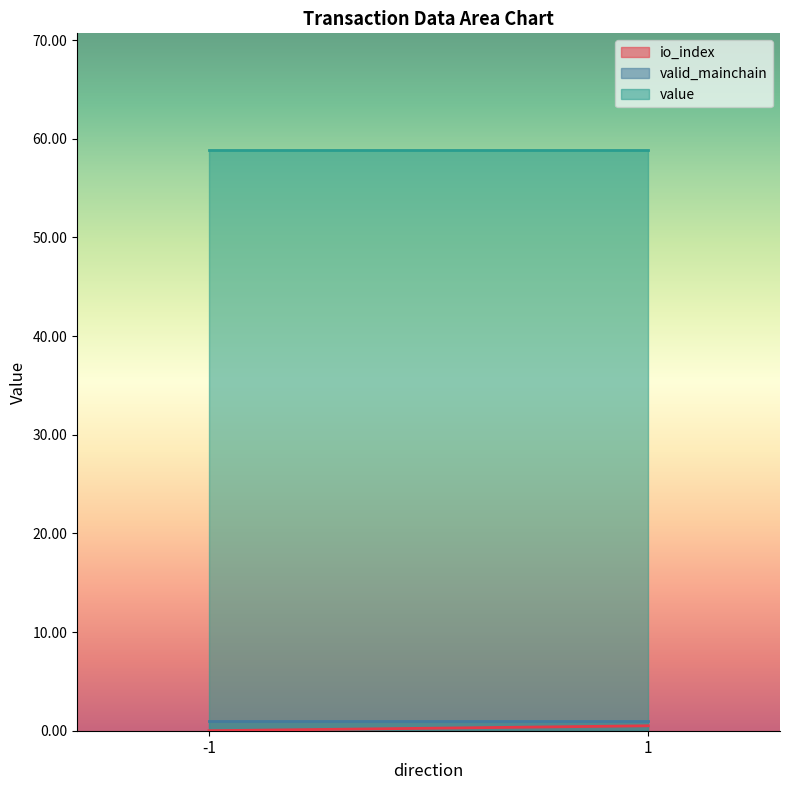

Is the value of valid_mainchain at -1 greater than the value of value at 1?

No